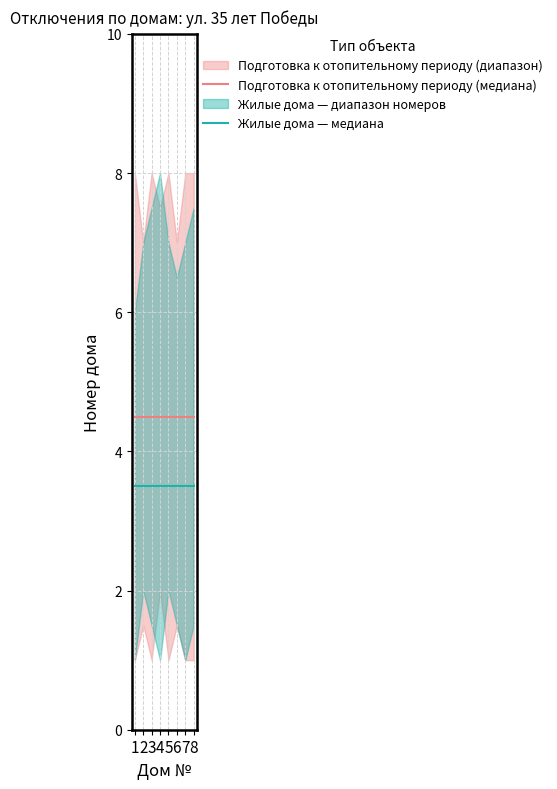

True or false: Жилые дома — медиана has a value of 3.5 at 4.

True